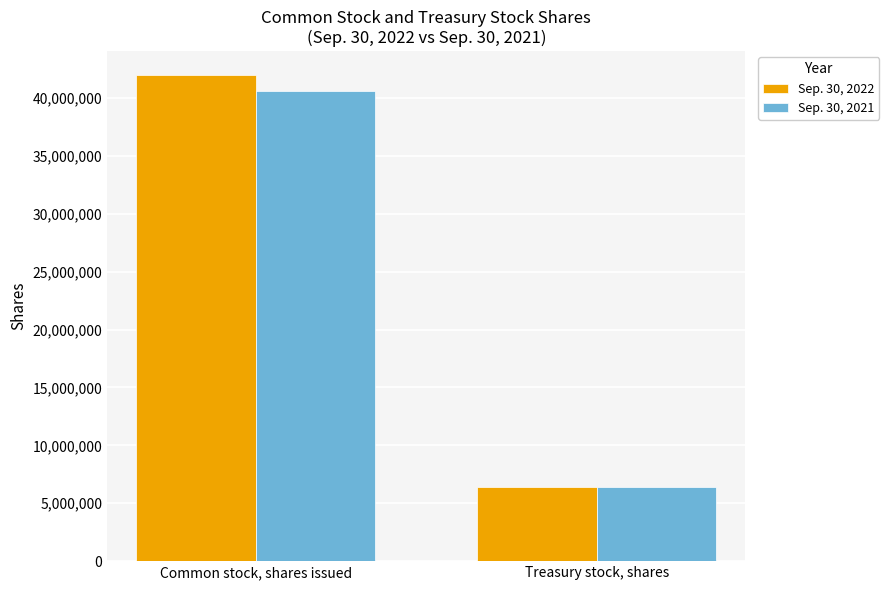

The value of Sep. 30, 2022 at Common stock, shares issued is 41950732. True or false?

True